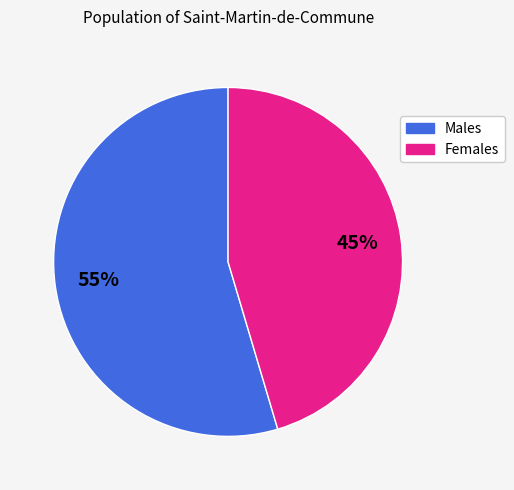

To the nearest percent, what is the average slice percentage?

50%